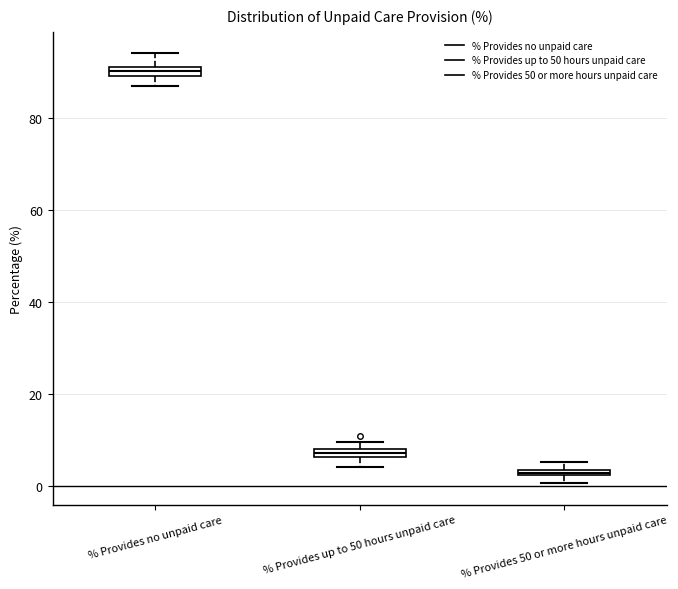

Which box's median line is the lowest?

% Provides 50 or more hours unpaid care